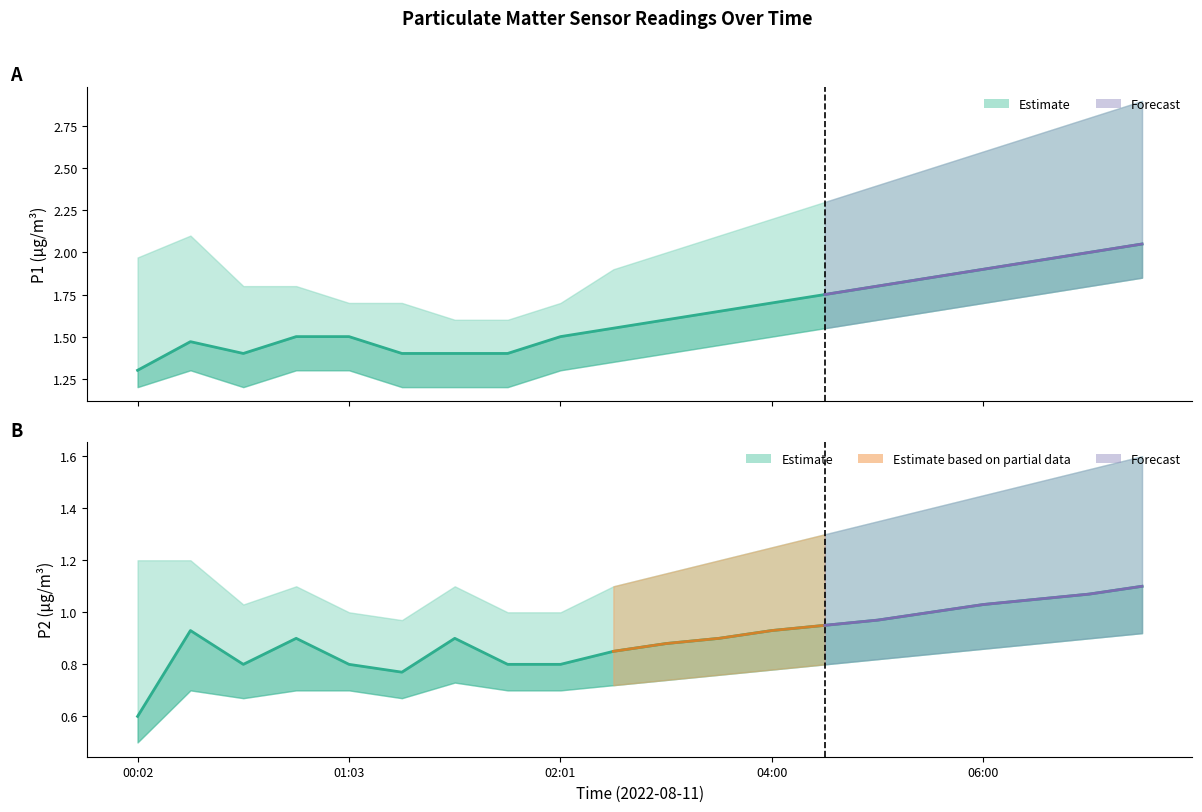

At 04:00, list the series in order from smallest to largest.

P2, P1